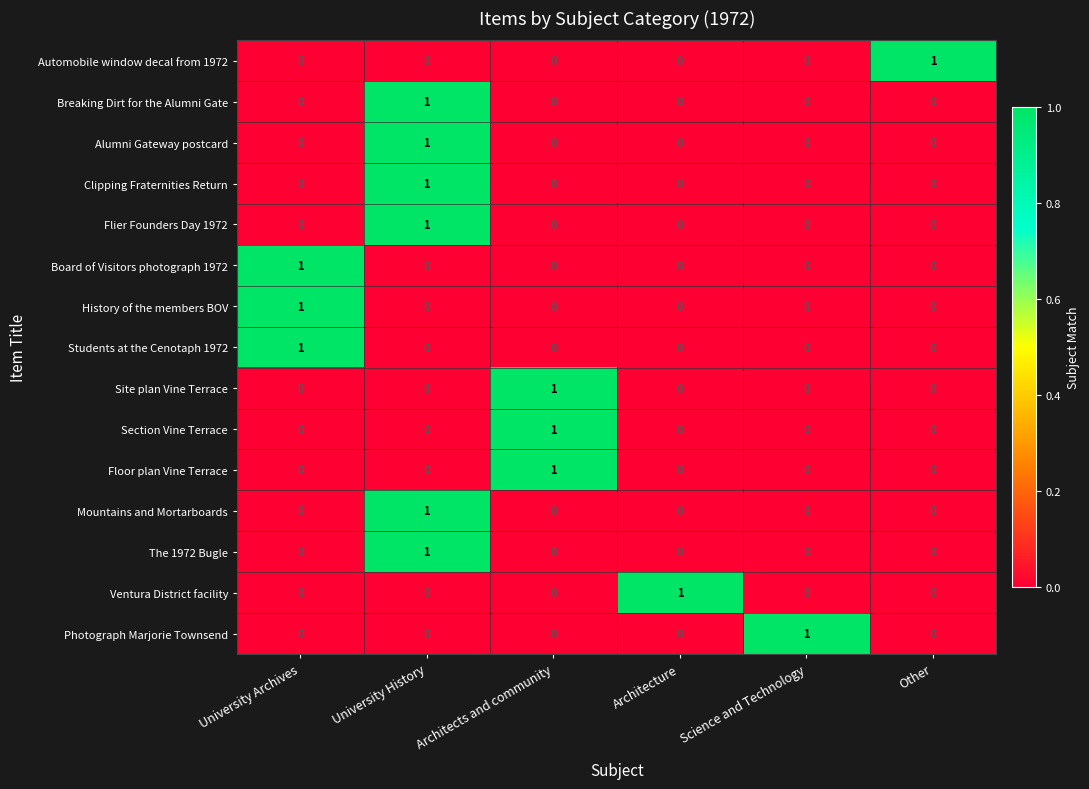

The value of Flier Founders Day 1972 at University History is 1. True or false?

True